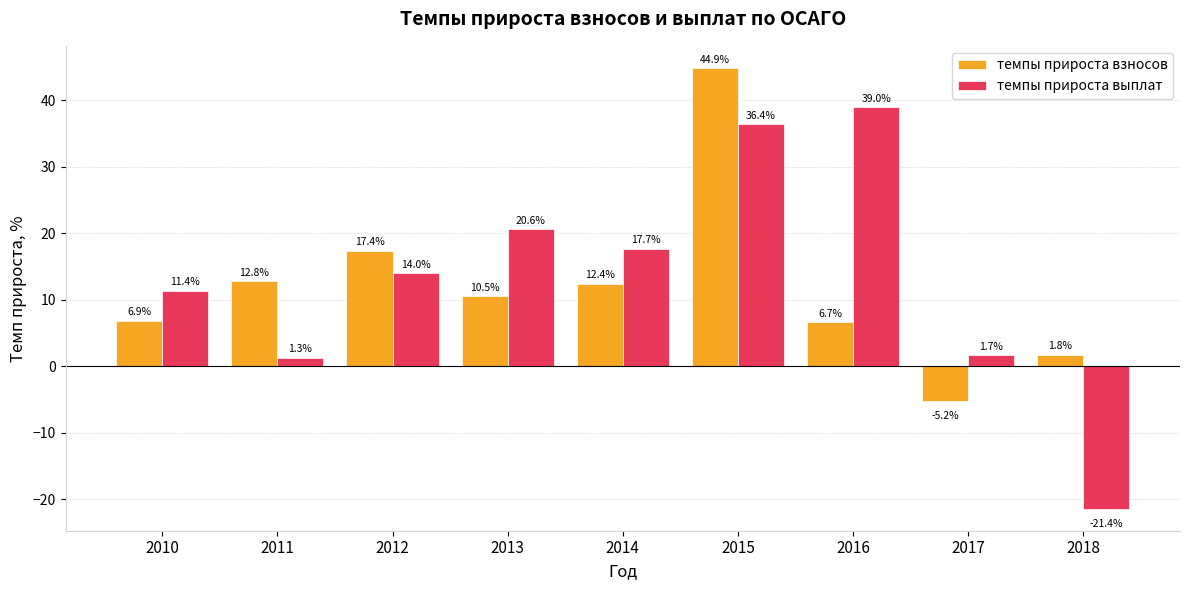

How many values in темпы прироста выплат are below zero?

1